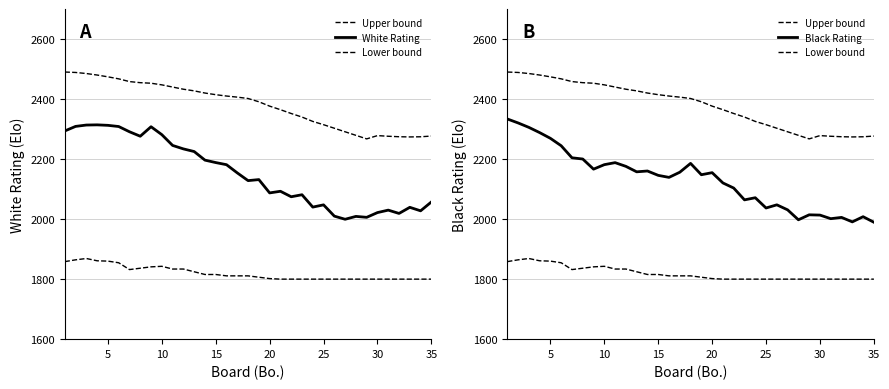

How many data points in White Rating are above 2131?

18